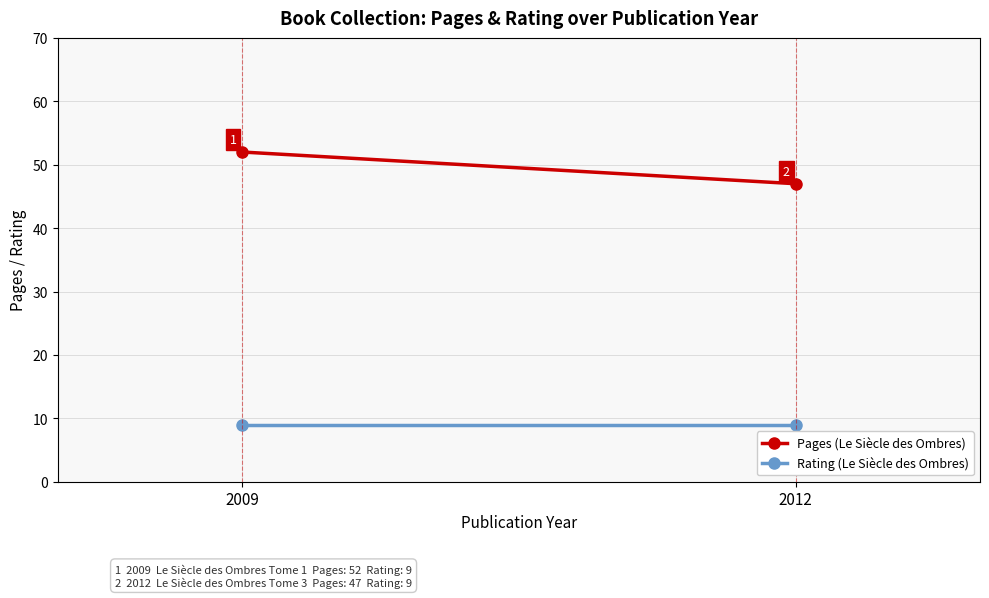

Reading right to left, list all the values displayed in this chart.

Pages (Le Siècle des Ombres): 47	52
Rating (Le Siècle des Ombres): 9	9